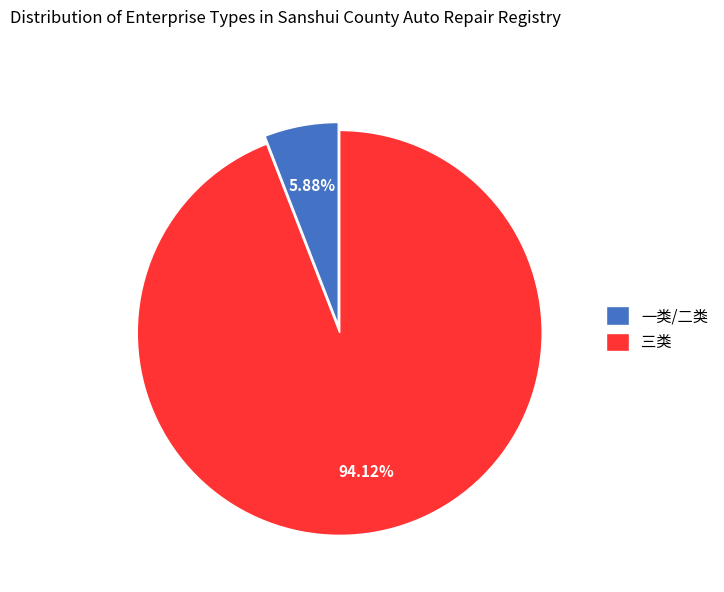

Between 三类 and 一类/二类, which is larger?

三类